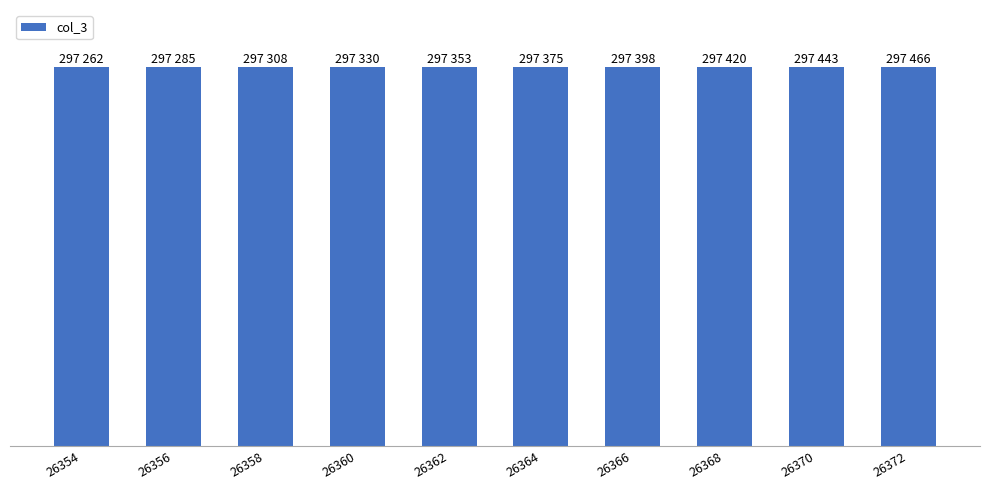

Does the chart contain any negative values?

No